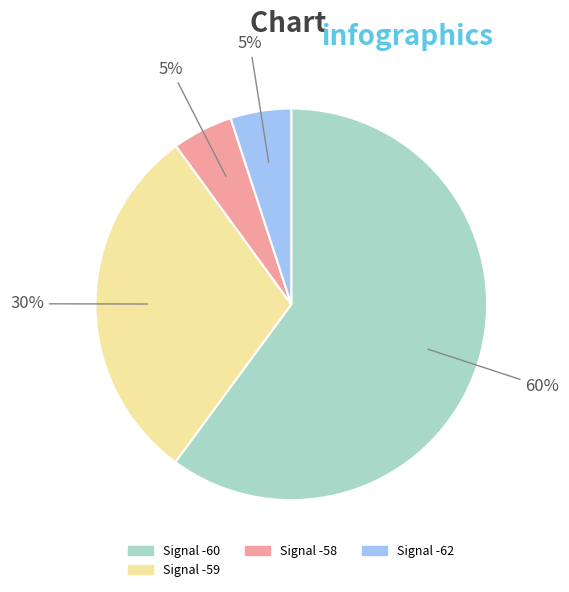

How many segments does this pie chart have?

4